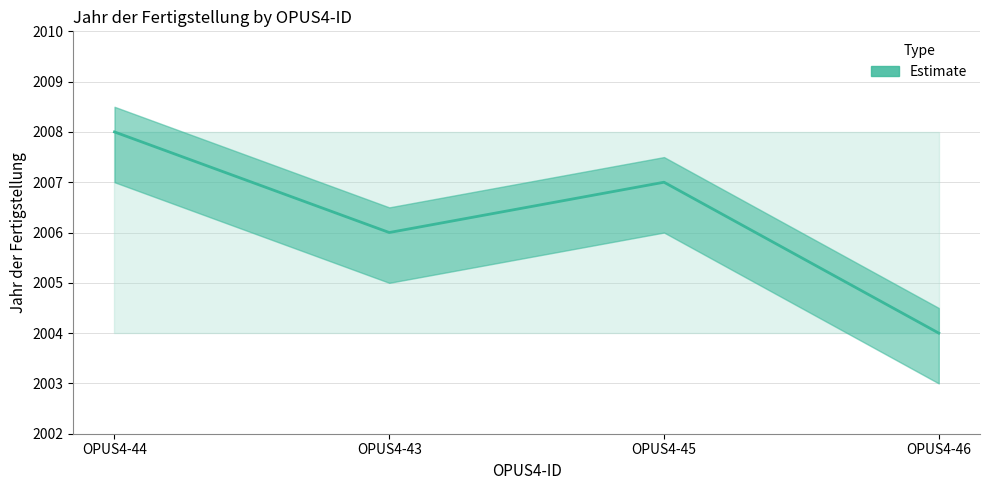

What position from the right is OPUS4-45?

2